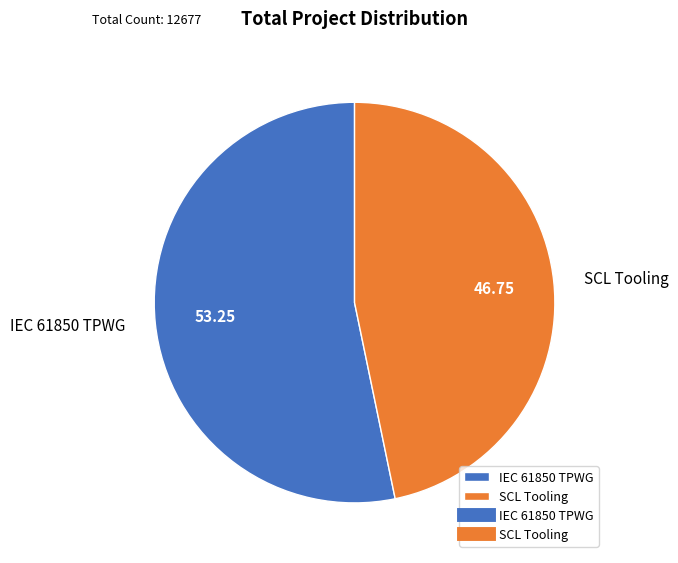

Is the sum of SCL Tooling and IEC 61850 TPWG greater than half?

Yes